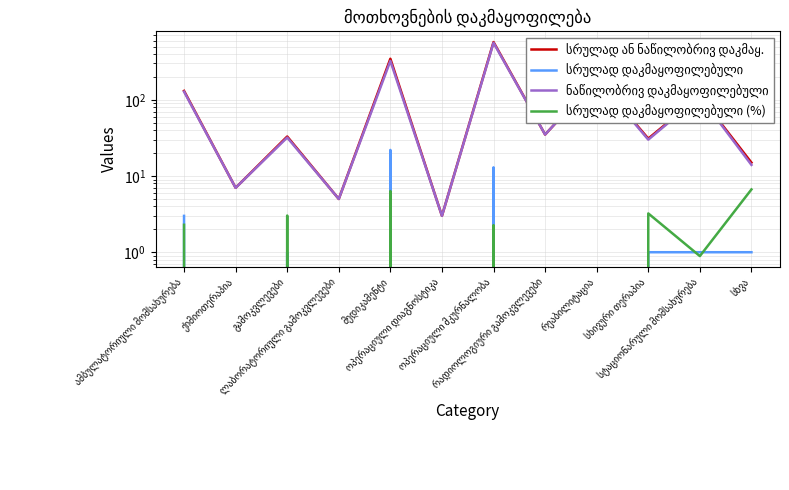

At how many categories does at least one series exceed 308?

2